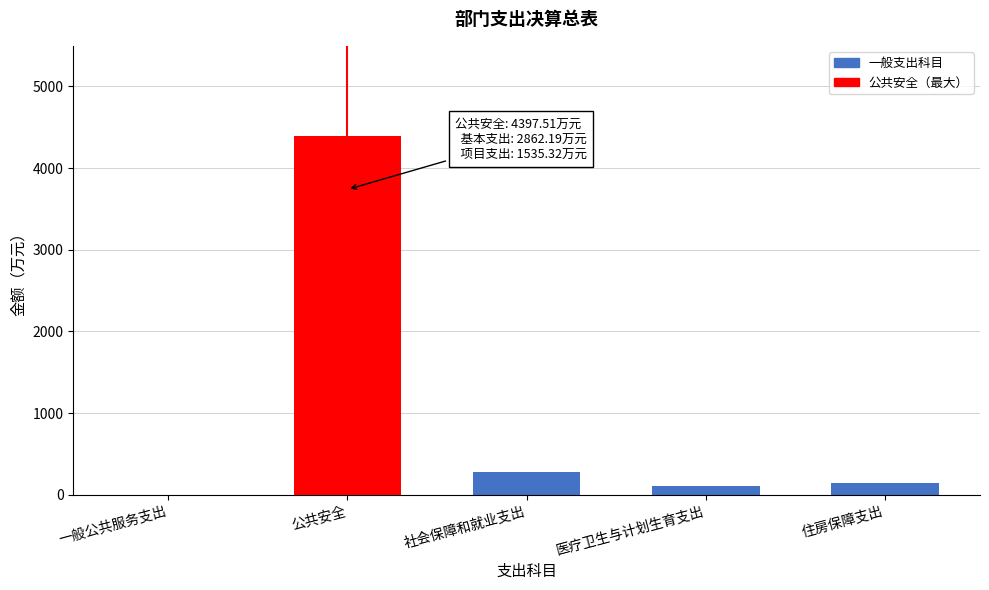

Reading left to right, what are all the values shown in this chart?

一般公共服务支出=1.6	公共安全=4397.5	社会保障和就业支出=275.5	医疗卫生与计划生育支出=106.8	住房保障支出=146.3